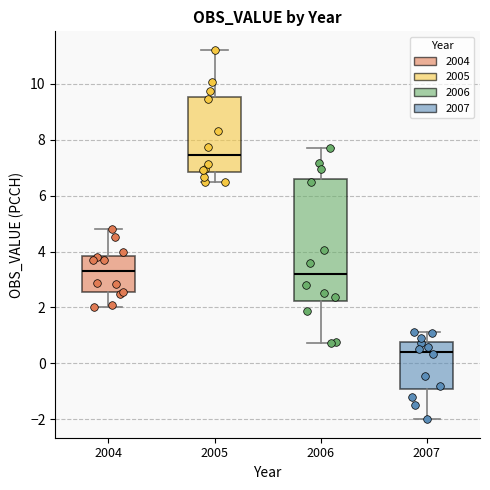

Reading left to right, read every box against the y-axis: the position of its median line, the range the box covers, and the ends of its whiskers. The values are not printed on the chart, so give them approximately, as read against the axis.

2004: median 3.2, box 2.6 to 3.8, whiskers 2.0 to 4.8
2005: median 7.4, box 6.8 to 9.6, whiskers 6.4 to 11.2
2006: median 3.2, box 2.2 to 6.6, whiskers 0.8 to 7.8
2007: median 0.4, box -0.8 to 0.8, whiskers -2.0 to 1.2